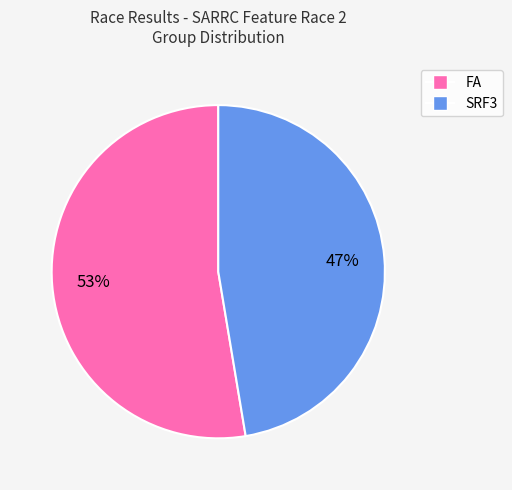

Which slice is the smallest?

SRF3